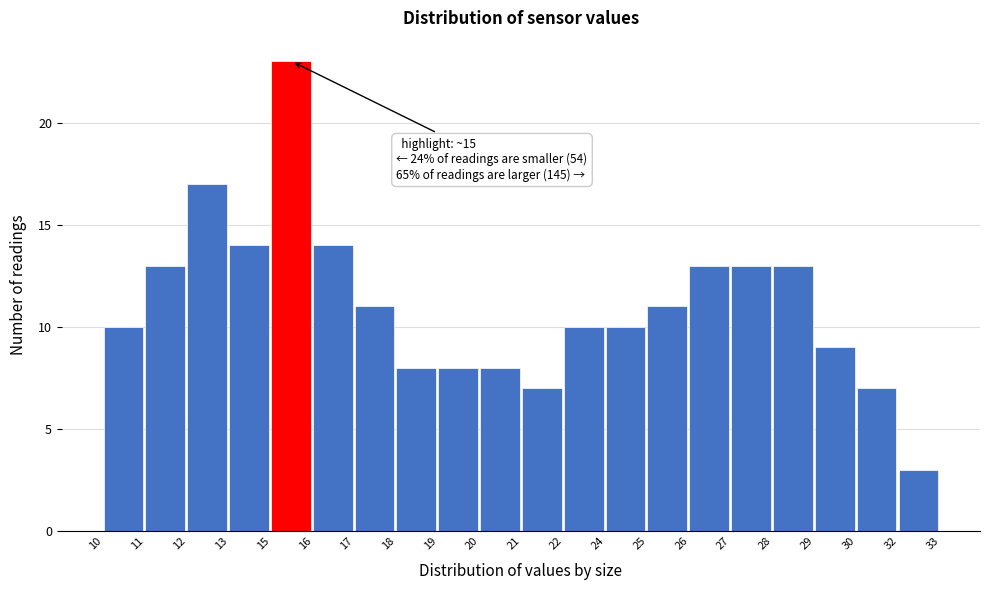

Reading right to left, transcribe all the data shown in this chart.

3	7	9	13	13	13	11	10	10	7	8	8	8	11	14	23	14	17	13	10